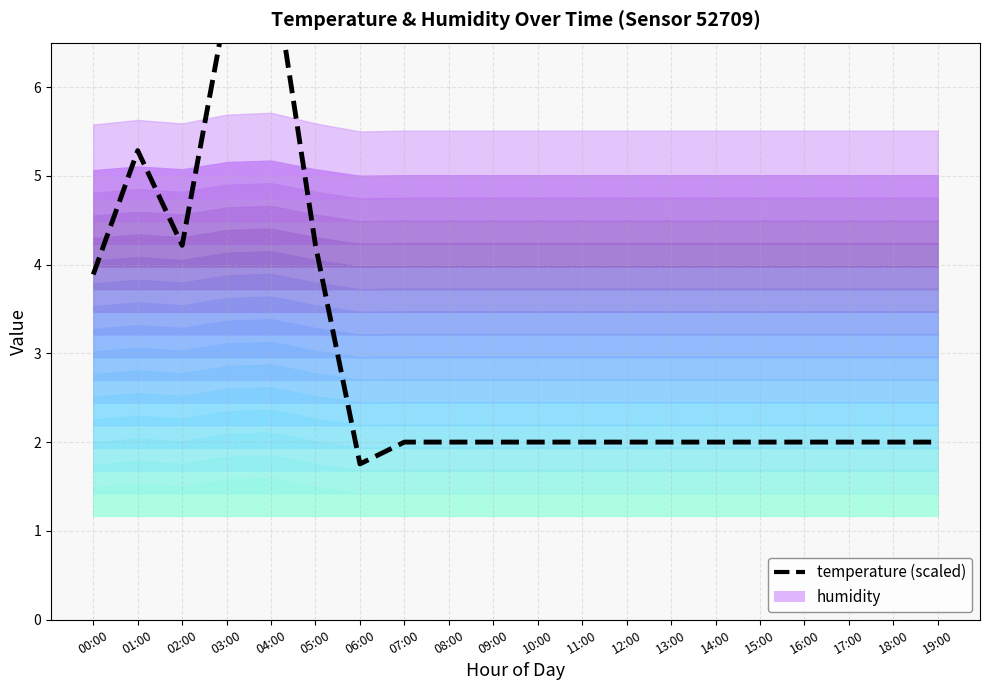

What is the average value?

3.0